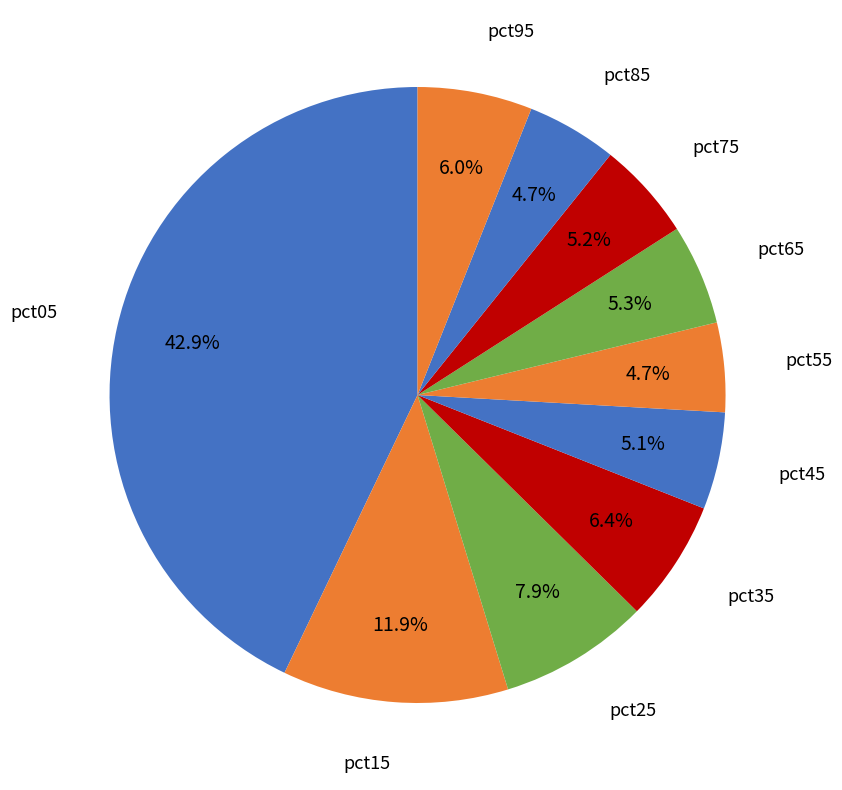

Does pct85 account for over 50% of the chart?

No